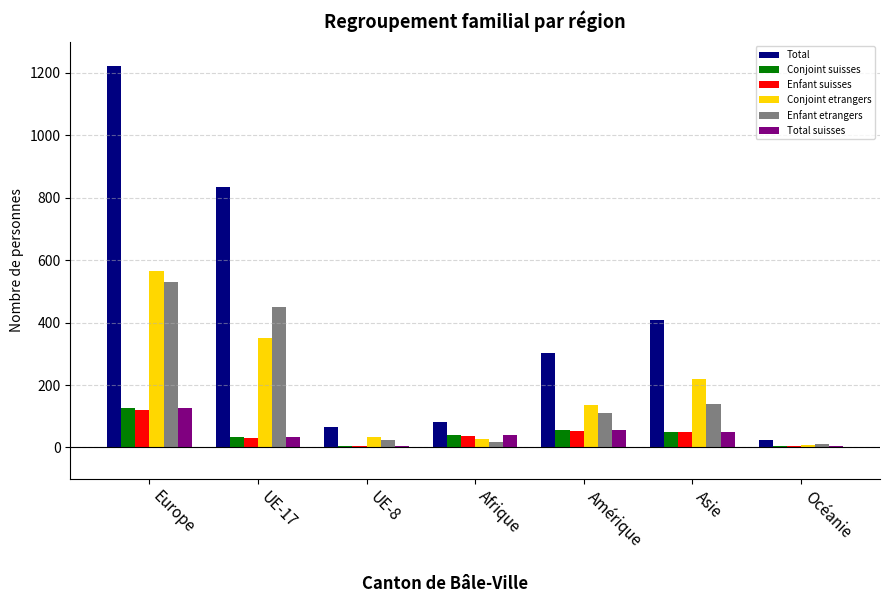

The Total series shows 65 at UE-8. True or false?

True